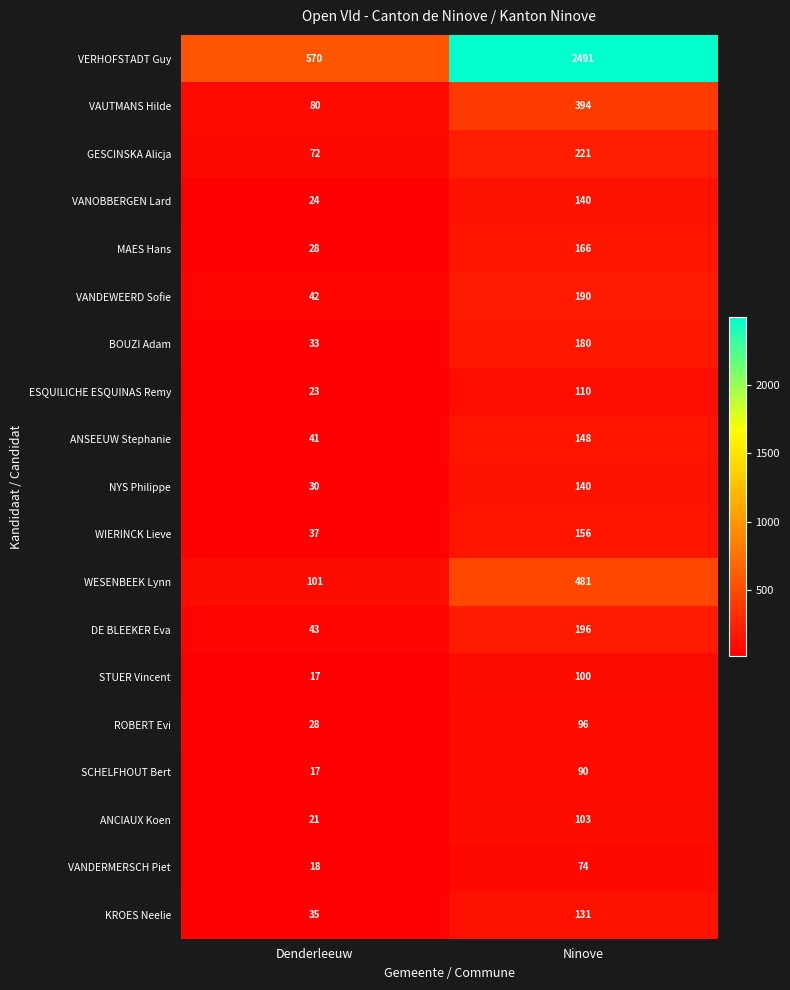

Rank the categories by ANCIAUX Koen value from highest to lowest.

Ninove, Denderleeuw